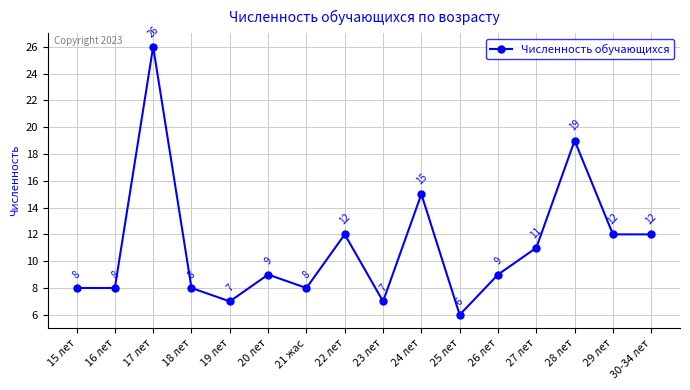

How many interior local peaks (higher than both neighbors) does the data have?

5